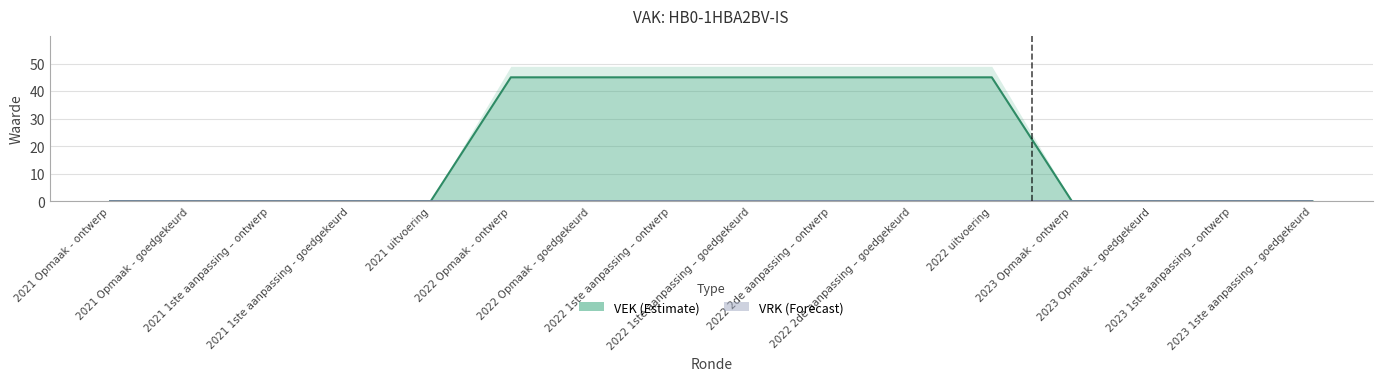

True or false: the data has more than 2 interior local peaks.

False